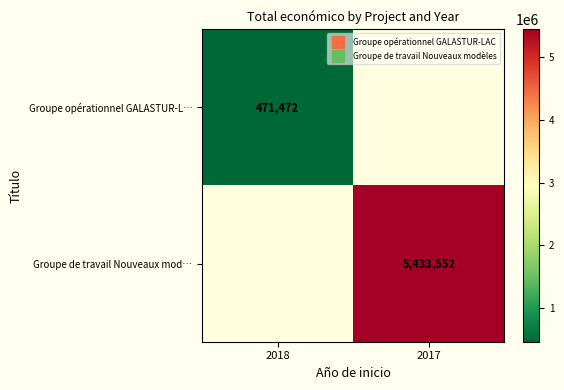

What is the smallest value displayed?

471472.0